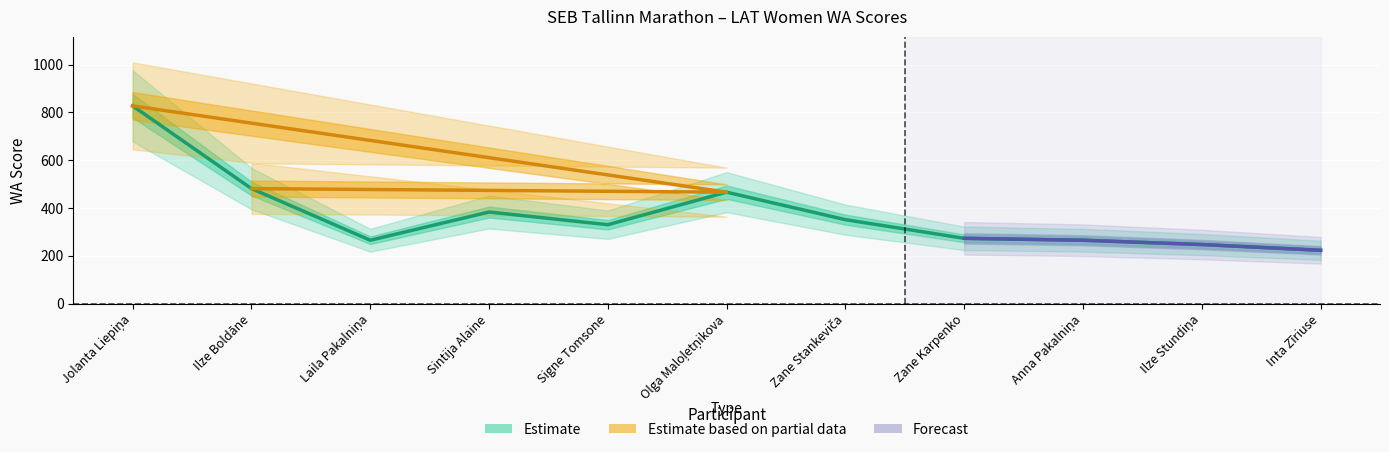

What position from the left is Ilze Boldāne?

2